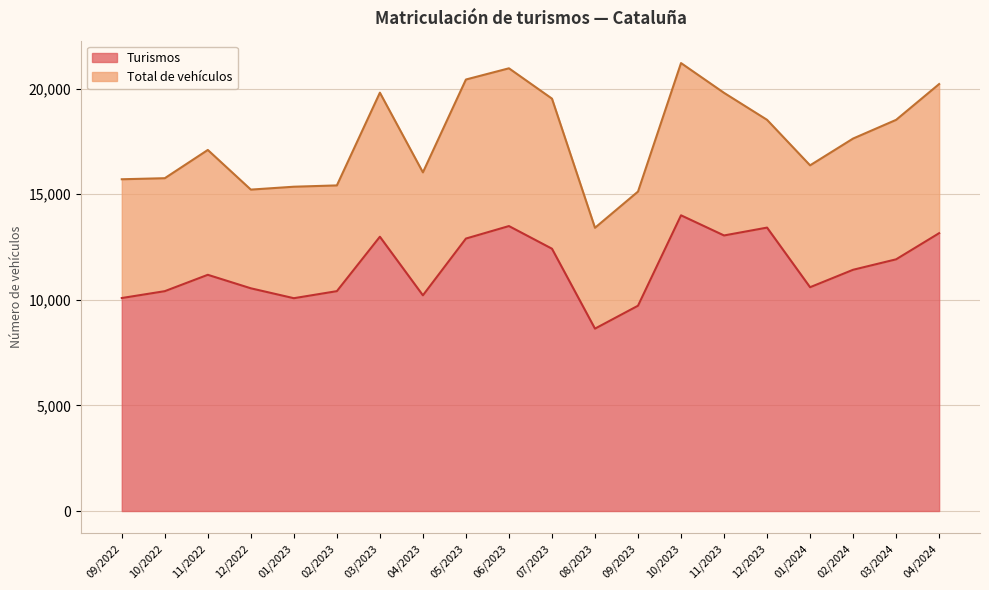

The value of Total de vehículos at 04/2024 is 12025. True or false?

False